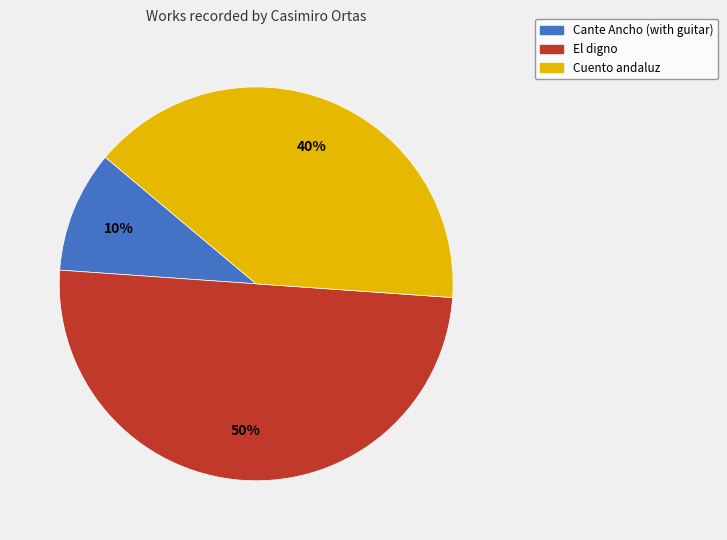

How many segments does this pie chart have?

3